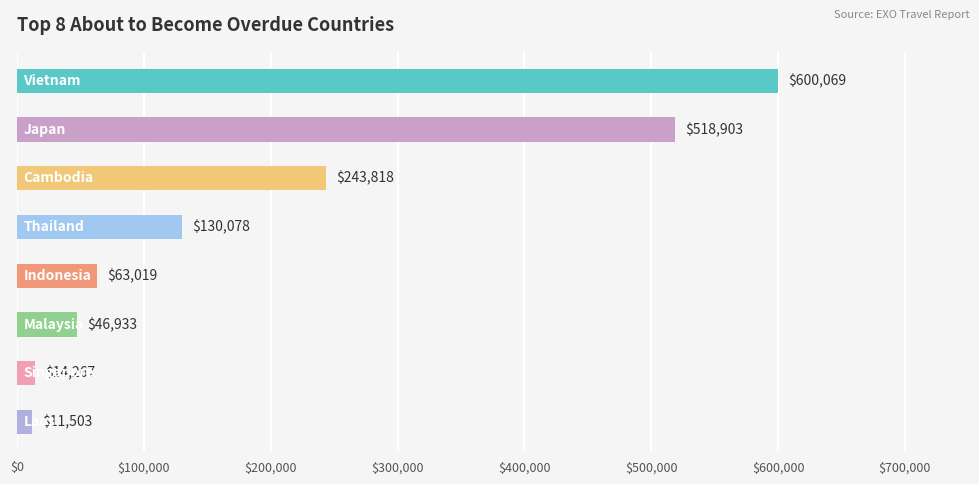

What position from the left is Vietnam?

1